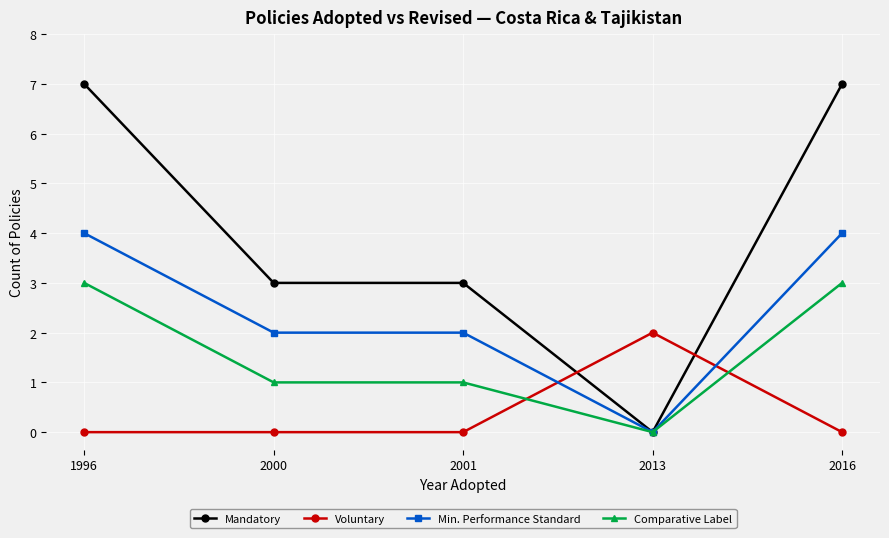

Reading right to left, extract all data points from this chart.

Mandatory: 7	0	3	3	7
Voluntary: 0	2	0	0	0
Min. Performance Standard: 4	0	2	2	4
Comparative Label: 3	0	1	1	3